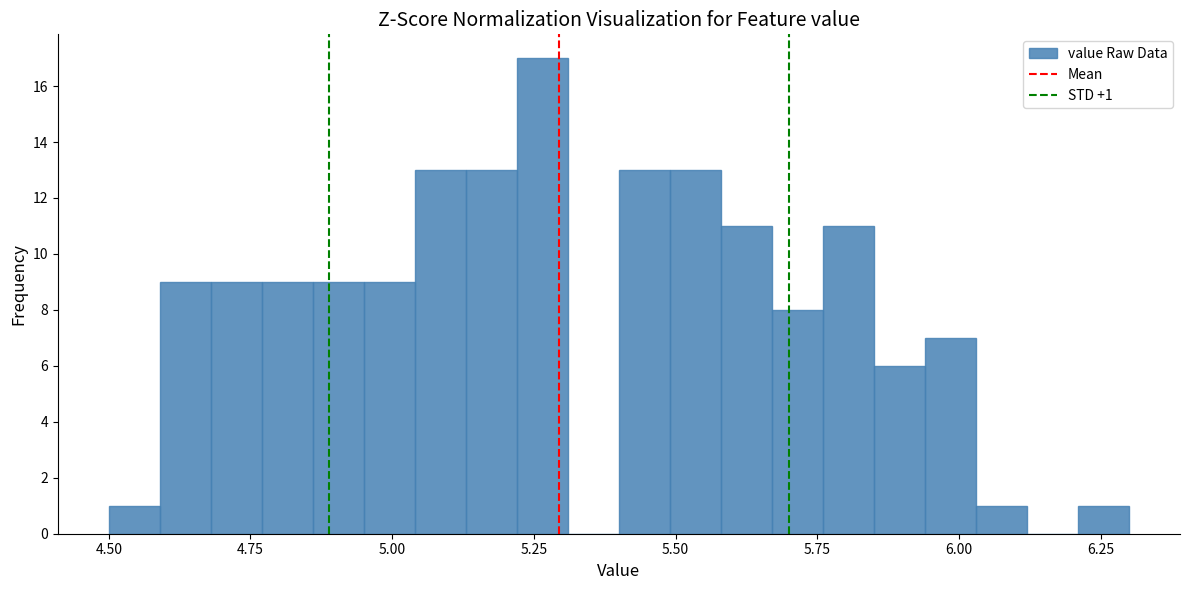

Read against the x-axis, roughly where is the centre of the tallest bar?

5.25